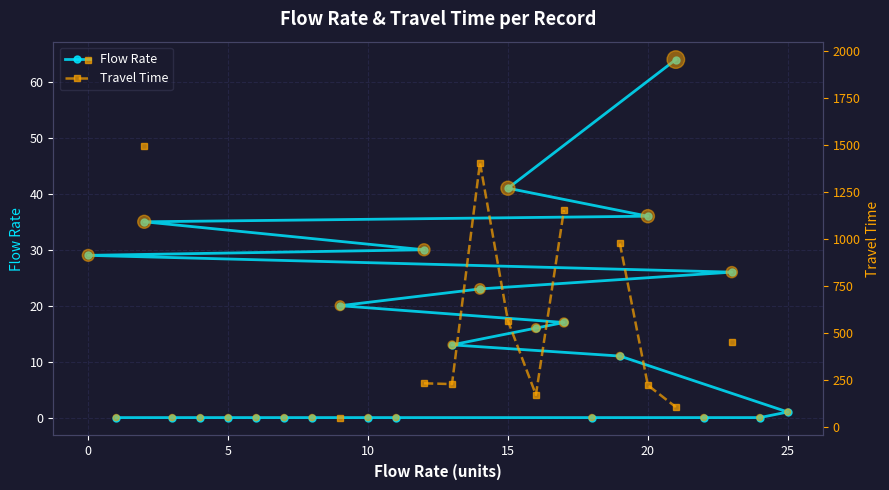

Is it true that Flow Rate equals 29 at 0?

True